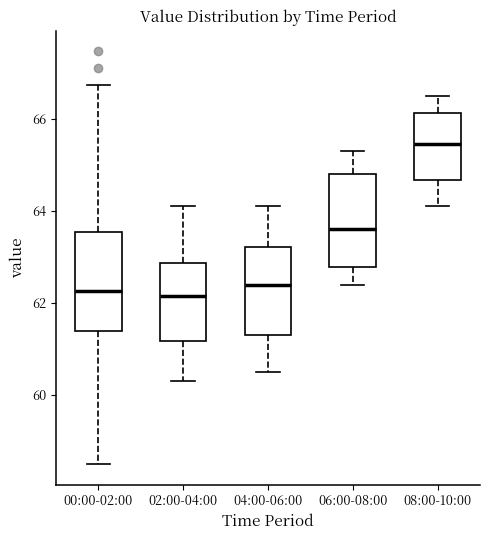

Reading left to right, transcribe this box plot: for each box, give where its median line is, the range the box spans, and where its two whiskers end, as read against the y-axis. The values are not printed on the chart, so give them approximately, as read against the axis.

00:00-02:00: median 62.2, box 61.4 to 63.6, whiskers 58.6 to 66.8
02:00-04:00: median 62.2, box 61.2 to 62.8, whiskers 60.4 to 64.2
04:00-06:00: median 62.4, box 61.4 to 63.2, whiskers 60.6 to 64.2
06:00-08:00: median 63.6, box 62.8 to 64.8, whiskers 62.4 to 65.4
08:00-10:00: median 65.4, box 64.6 to 66.2, whiskers 64.2 to 66.6